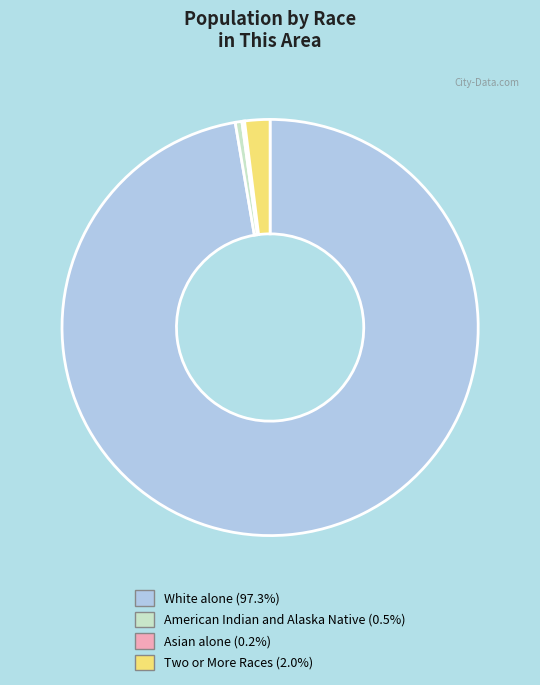

Is there any slice that represents more than half of the pie?

Yes